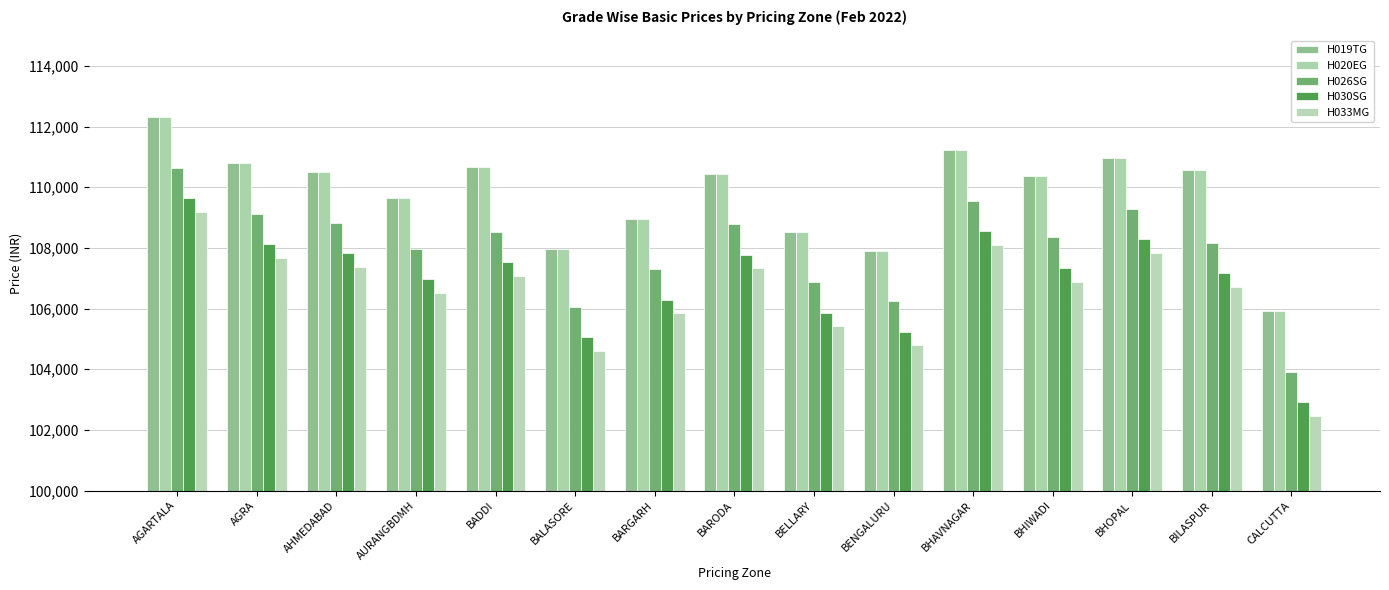

Which has a higher value, AGRA or AURANGBDMH?

AGRA